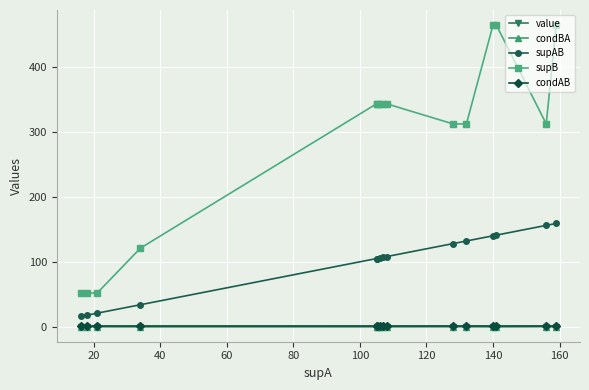

Which series has the largest range (max minus min)?

supB